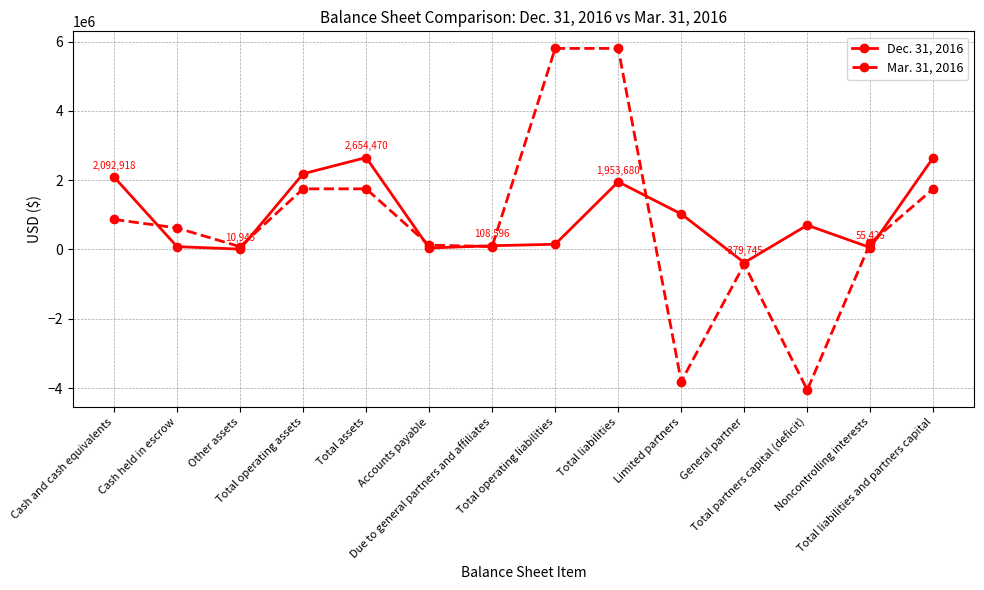

Which series has the widest spread of values?

Mar. 31, 2016